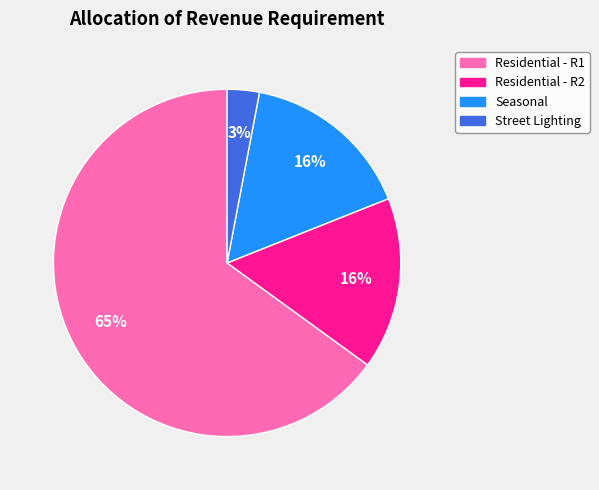

Does any single category account for the majority?

Yes